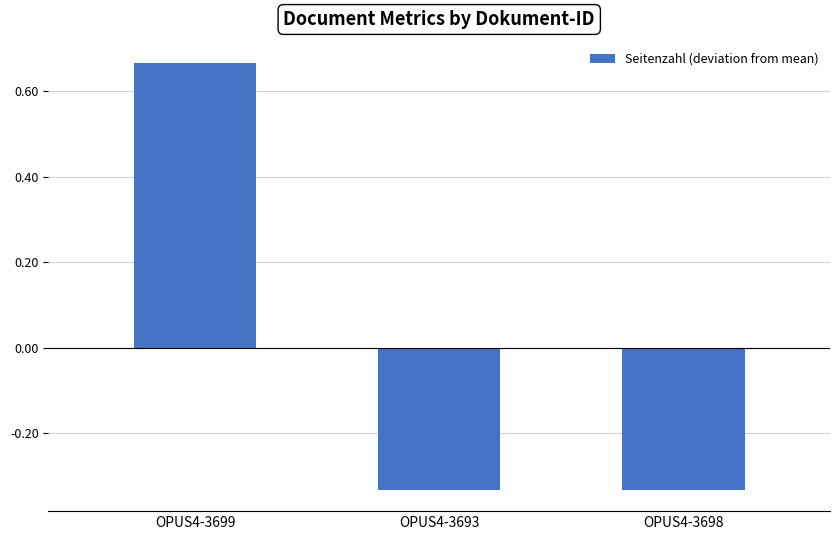

Where does the data first go above 0?

OPUS4-3699